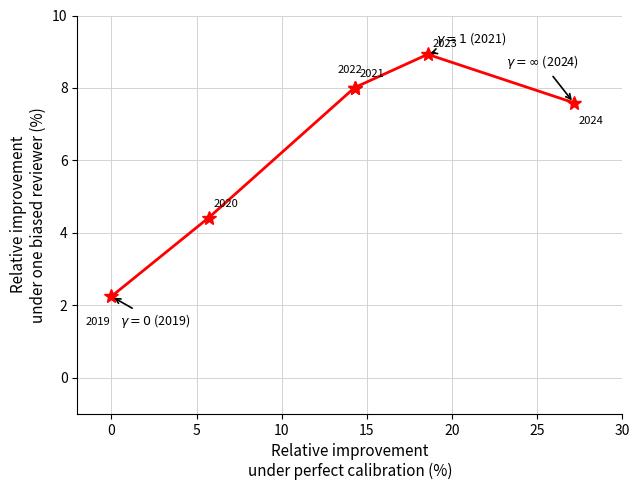

Reading right to left, what are all the values shown in this chart?

7.6	8.9	8.0	8.0	4.4	2.2